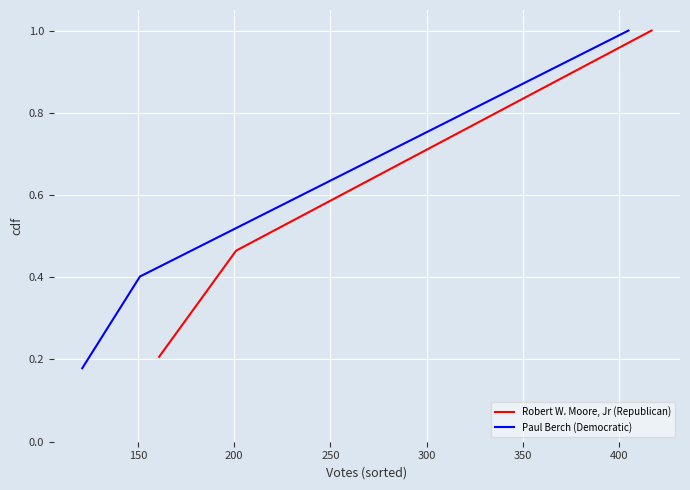

What is the minimum value for Robert W. Moore, Jr (Republican)?

0.2